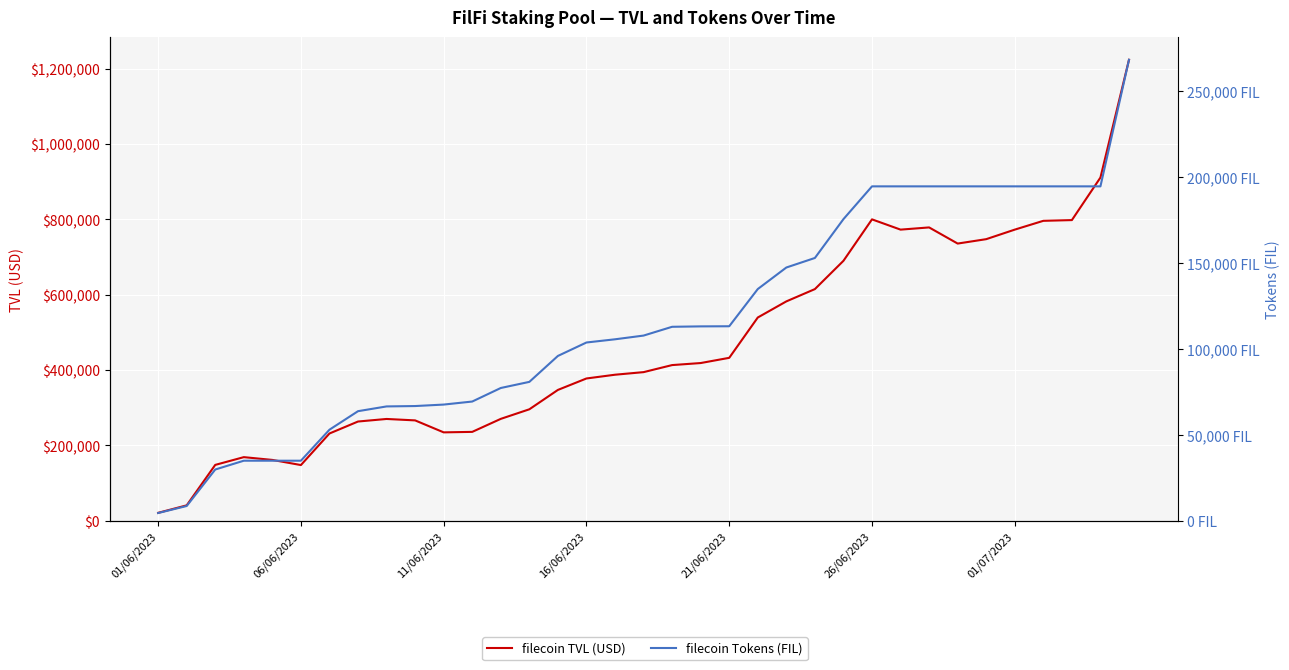

What is the value of the filecoin TVL (USD) point at the 13th from the left?

270693.5